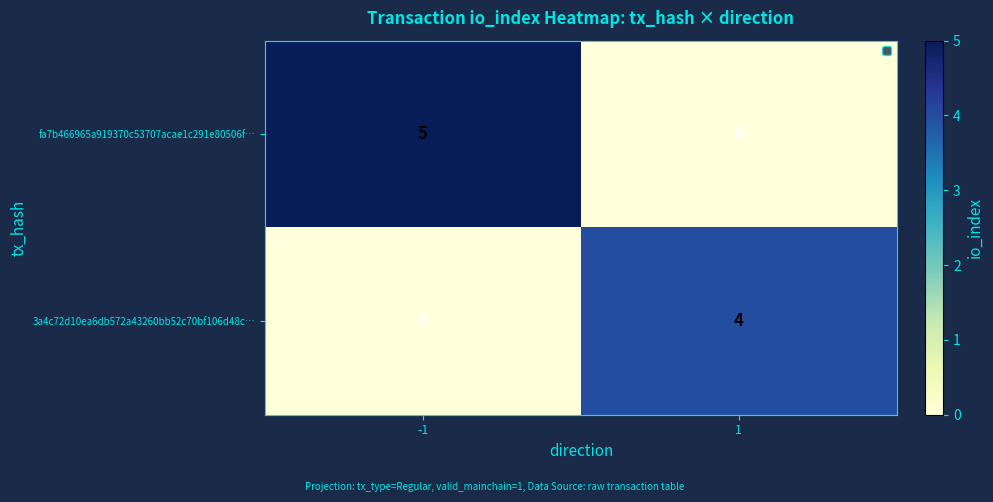

What is the greatest value displayed?

5